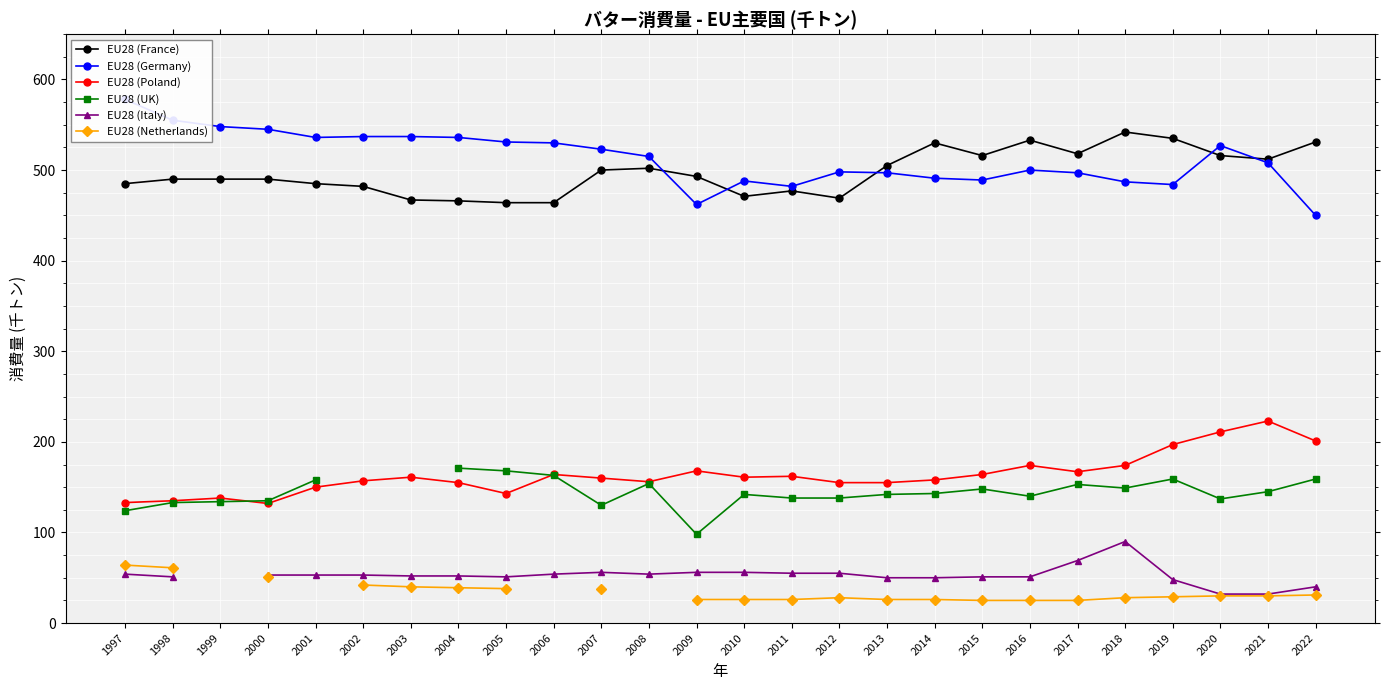

What is the difference between the highest and lowest values at 2000?

494.0